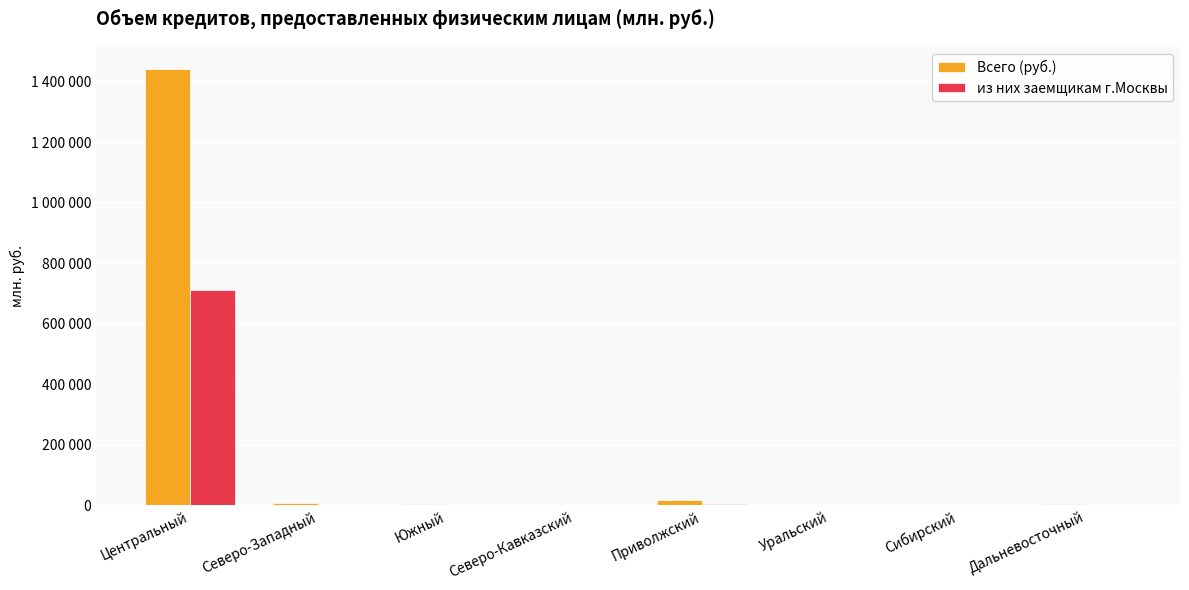

Are the bars grouped side by side (vs. stacked)?

Yes